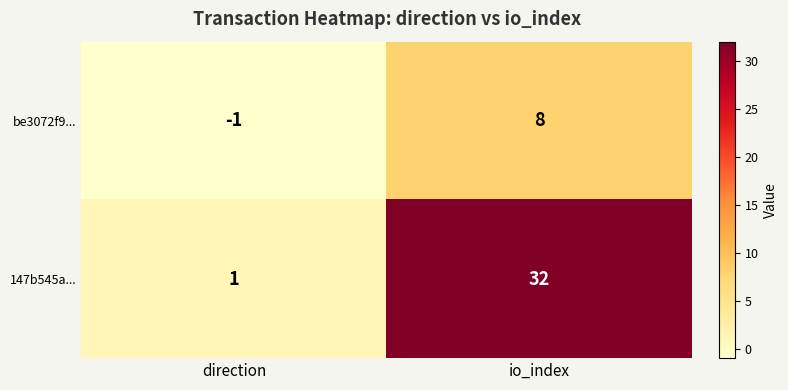

What is the approximate value of be3072f9... at io_index?

8